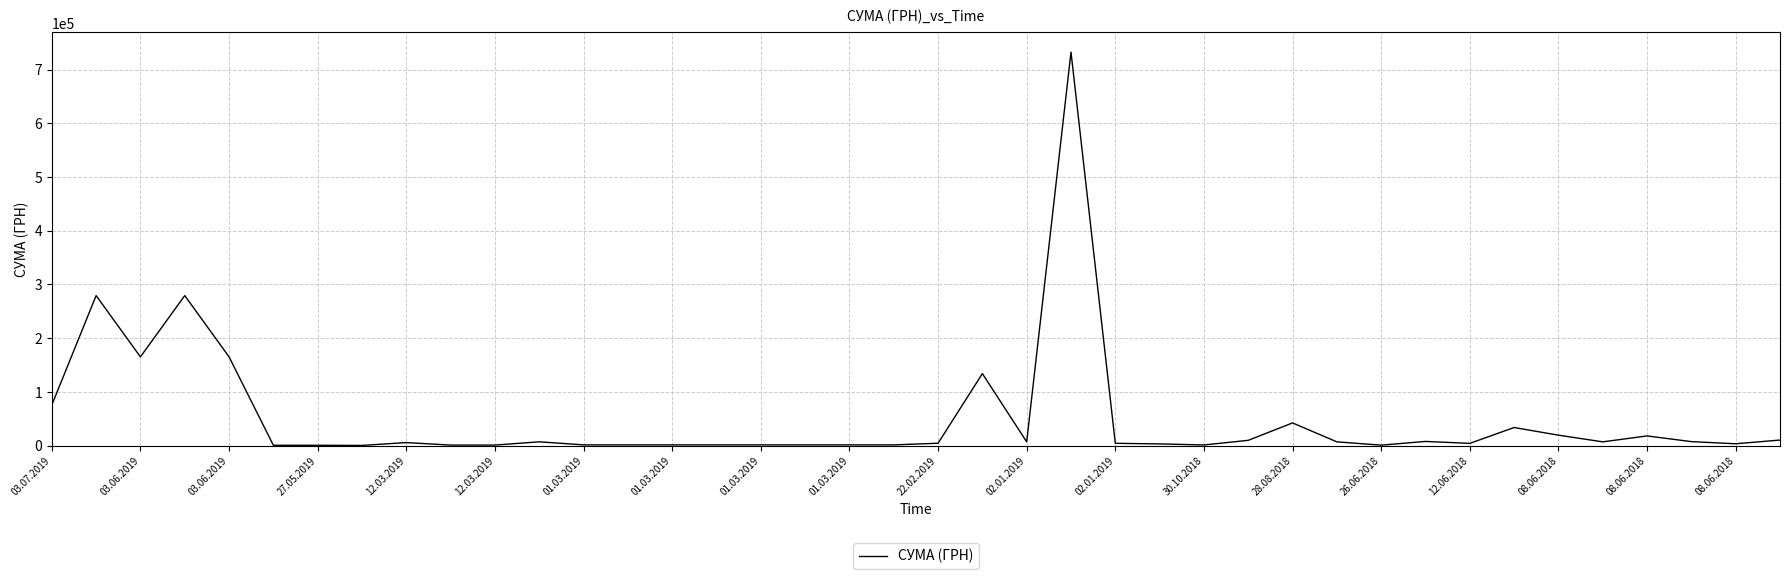

What is the greatest value displayed?

732445.7